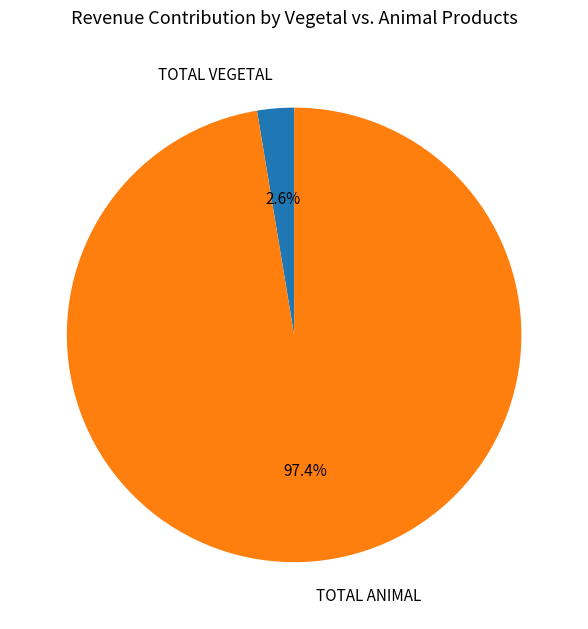

Between TOTAL VEGETAL and TOTAL ANIMAL, which is larger?

TOTAL ANIMAL